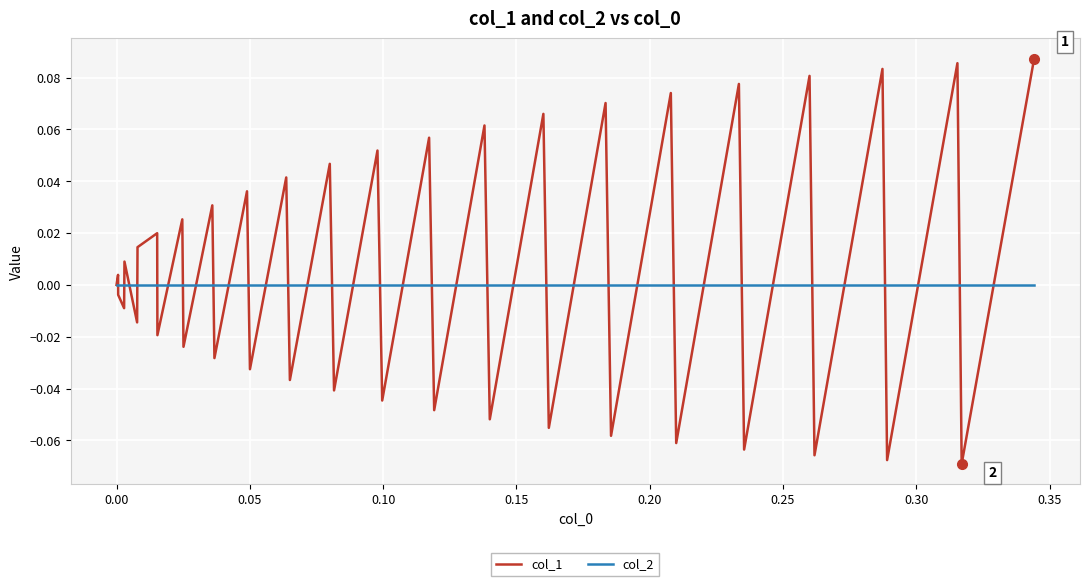

Rank the series by their maximum value, from lowest to highest.

col_2, col_1